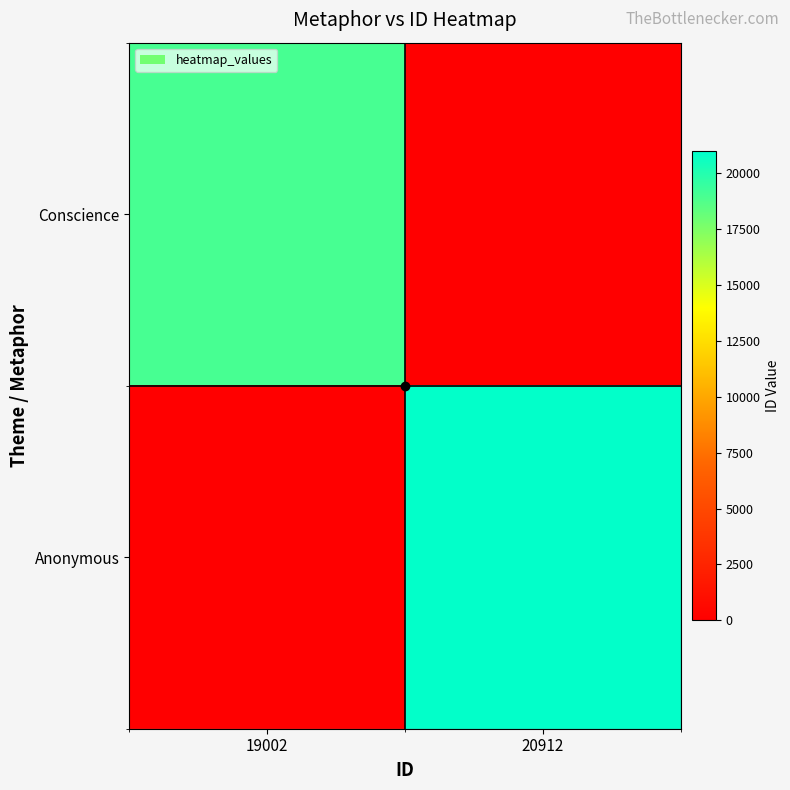

What is the difference between the highest and lowest values at 20912?

20912